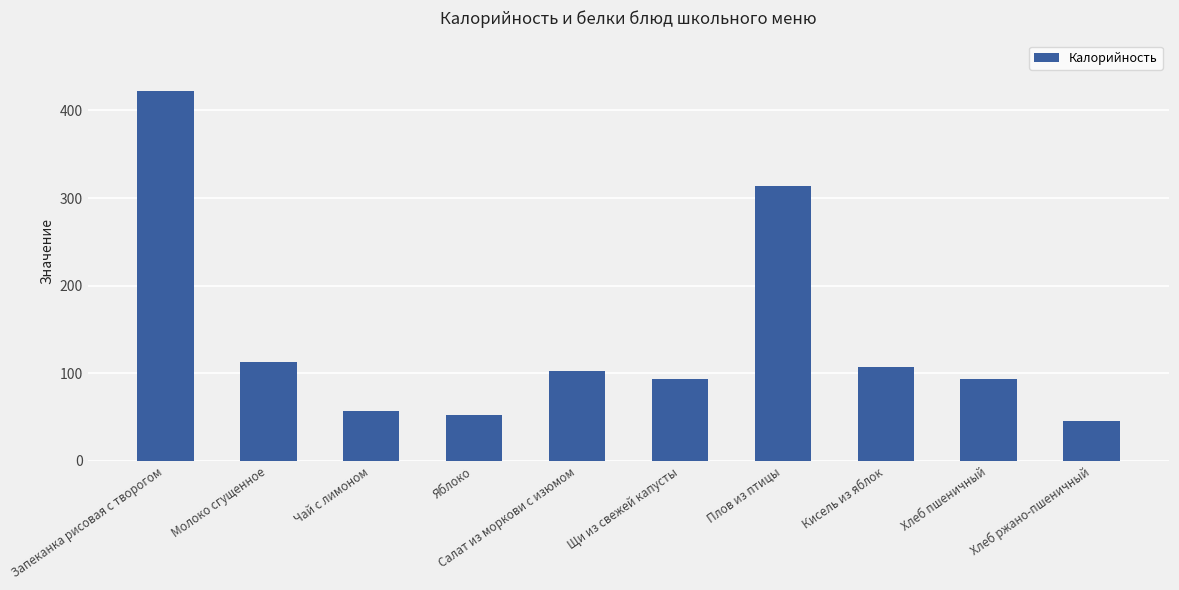

Reading right to left, list all the values displayed in this chart.

Хлеб ржано-пшеничный=46.0	Хлеб пшеничный=94.0	Кисель из яблок=107.3	Плов из птицы=314.1	Щи из свежей капусты=94.0	Салат из моркови с изюмом=102.1	Яблоко=52.8	Чай с лимоном=57.0	Молоко сгущенное=112.6	Запеканка рисовая с творогом=422.0